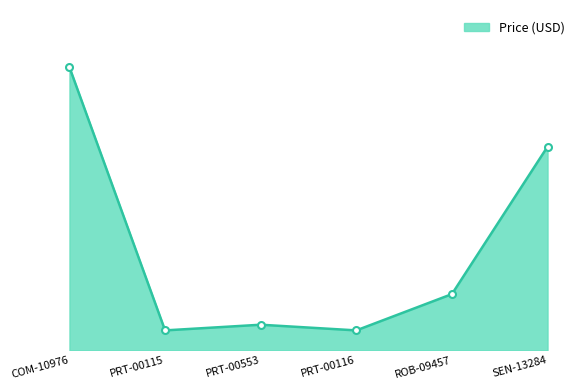

What is the greatest value displayed?

24.9